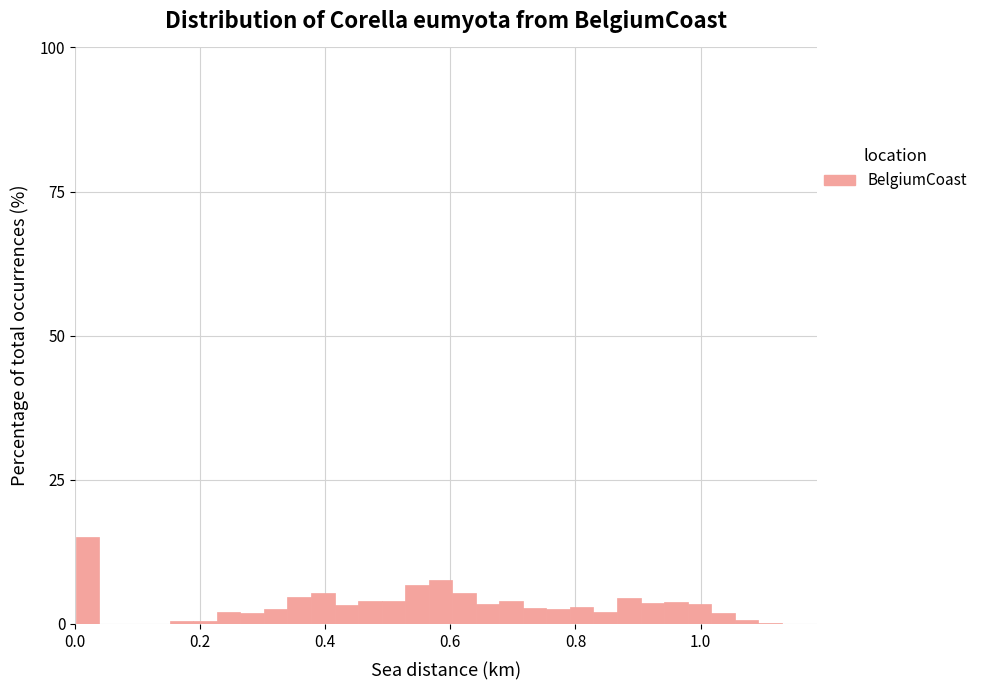

Read against the x-axis, roughly where is the centre of the tallest bar?

0.02